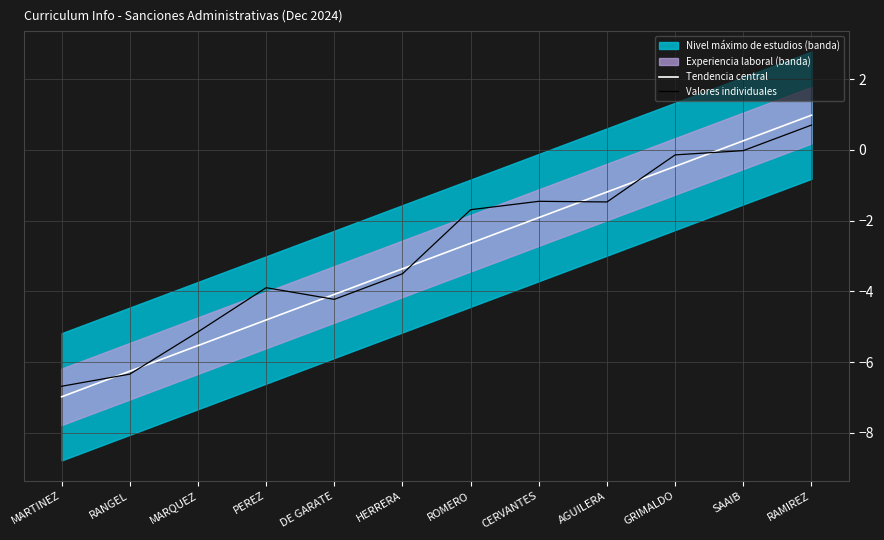

Does the chart have visible grid lines?

Yes